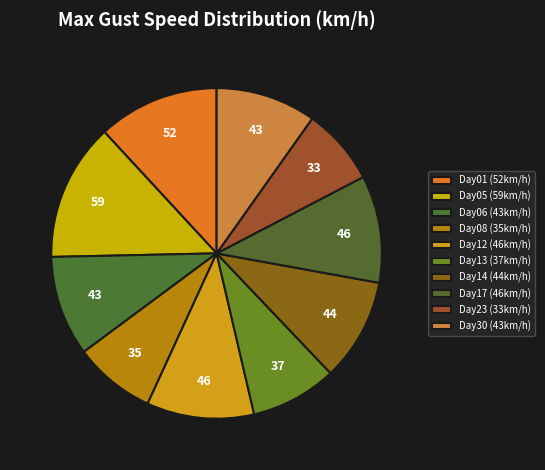

How many slices are in this pie chart?

10